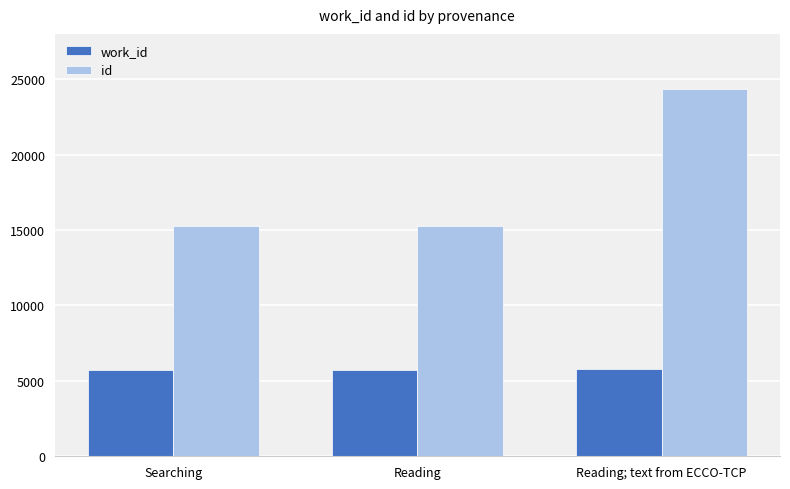

True or false: id has a value of 24377 at Reading; text from ECCO-TCP.

True